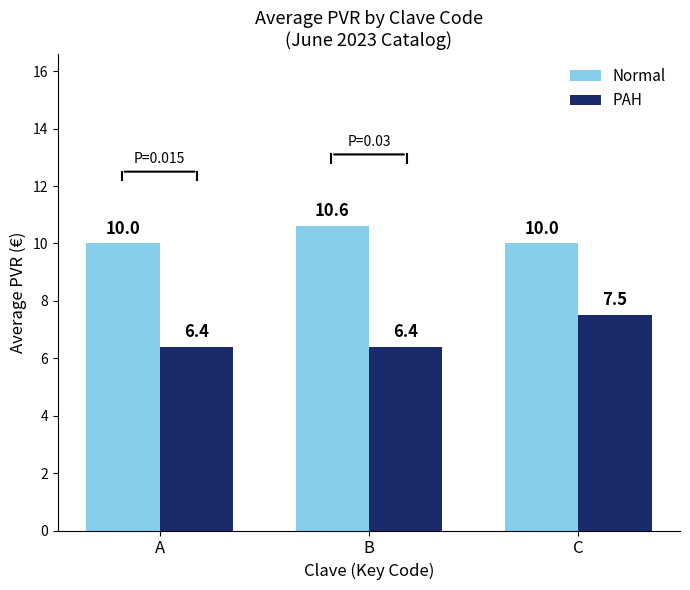

What is the total value across all series at B?

17.0